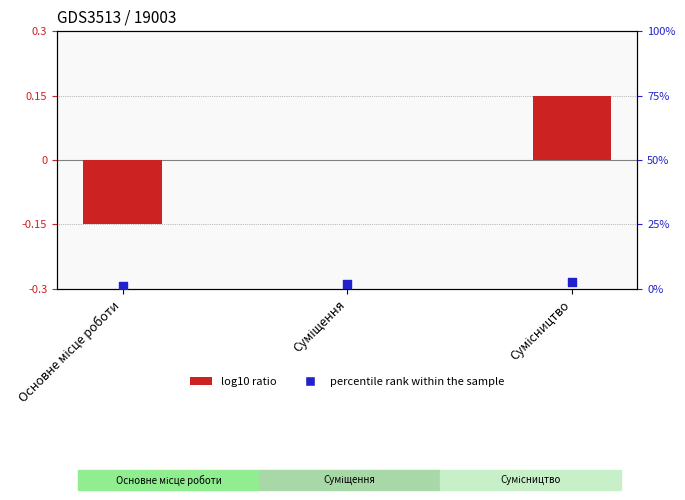

Which series contains the lowest Y value?

log10 ratio